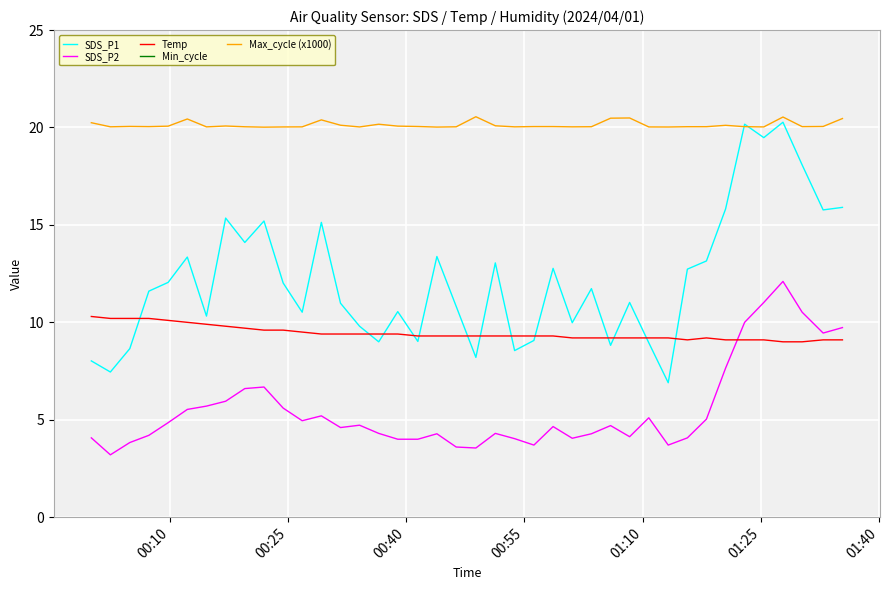

Reading left to right, extract all data points from this chart.

SDS_P1: 8.0	7.5	8.7	11.6	12.1	13.3	10.3	15.3	14.1	15.2	12.0	10.5	15.1	11.0	9.8	9.0	10.6	9.0	13.4	10.8	8.2	13.1	8.6	9.1	12.8	10.0	11.7	8.8	11.0	8.9	6.9	12.7	13.2	15.8	20.2	19.5	20.3	18.1	15.8	15.9
SDS_P2: 4.1	3.2	3.8	4.2	4.8	5.5	5.7	6.0	6.6	6.7	5.6	5.0	5.2	4.6	4.7	4.3	4.0	4.0	4.3	3.6	3.5	4.3	4.0	3.7	4.7	4.0	4.3	4.7	4.1	5.1	3.7	4.1	5.0	7.7	10.0	11.0	12.1	10.5	9.4	9.7
Temp: 10.3	10.2	10.2	10.2	10.1	10.0	9.9	9.8	9.7	9.6	9.6	9.5	9.4	9.4	9.4	9.4	9.4	9.3	9.3	9.3	9.3	9.3	9.3	9.3	9.3	9.2	9.2	9.2	9.2	9.2	9.2	9.1	9.2	9.1	9.1	9.1	9.0	9.0	9.1	9.1
Min_cycle: 28.0	28.0	28.0	28.0	28.0	28.0	28.0	28.0	28.0	28.0	28.0	28.0	28.0	28.0	28.0	28.0	28.0	28.0	28.0	28.0	28.0	28.0	28.0	28.0	28.0	28.0	28.0	28.0	28.0	28.0	28.0	28.0	28.0	28.0	28.0	28.0	28.0	28.0	28.0	28.0
Max_cycle (x1000): 20.2	20.0	20.1	20.0	20.1	20.4	20.0	20.1	20.0	20.0	20.0	20.0	20.4	20.1	20.0	20.2	20.1	20.1	20.0	20.0	20.6	20.1	20.0	20.0	20.0	20.0	20.0	20.5	20.5	20.0	20.0	20.0	20.0	20.1	20.0	20.0	20.5	20.0	20.1	20.5